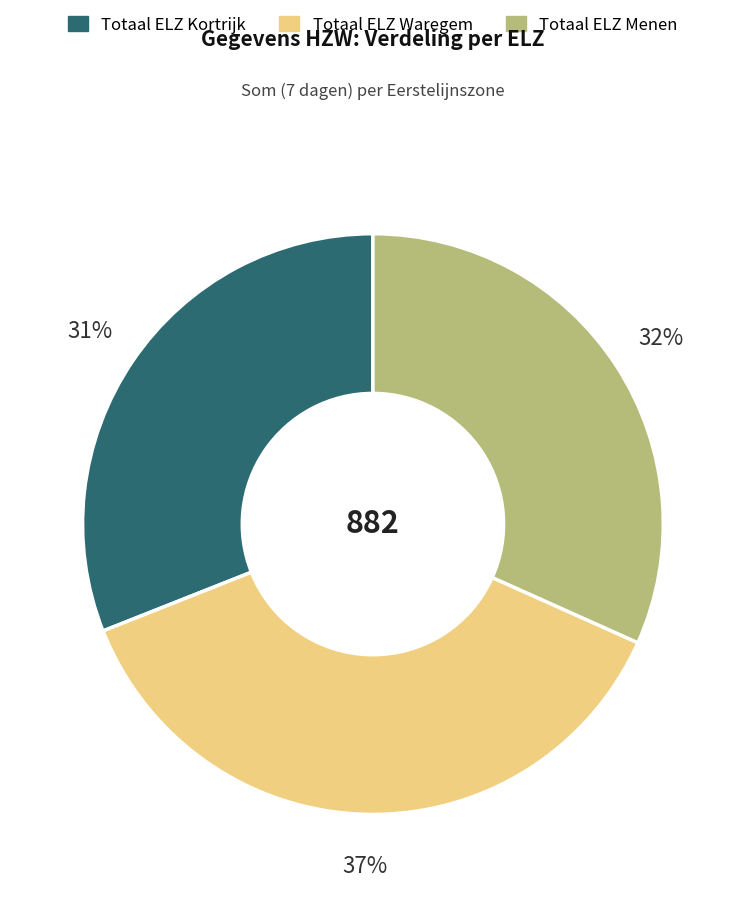

Rank the categories by value from highest to lowest.

Totaal ELZ Waregem, Totaal ELZ Menen, Totaal ELZ Kortrijk